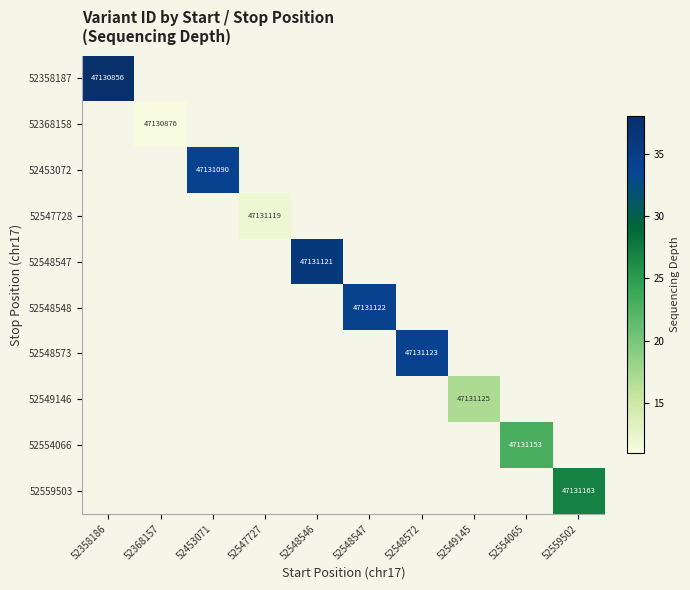

Read the 52548547 value at 52548546, to the nearest 5.

35